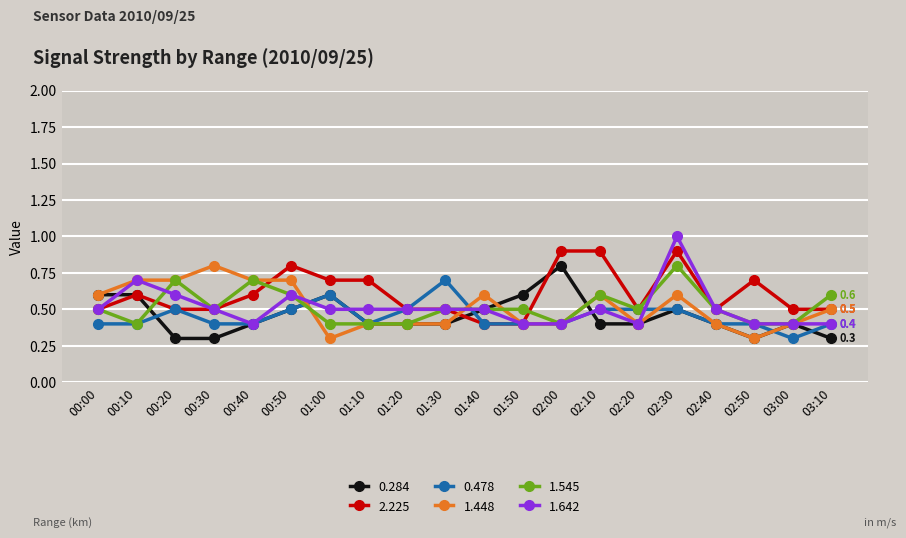

Is it true that 1.545 equals 0.4 at 01:10?

True